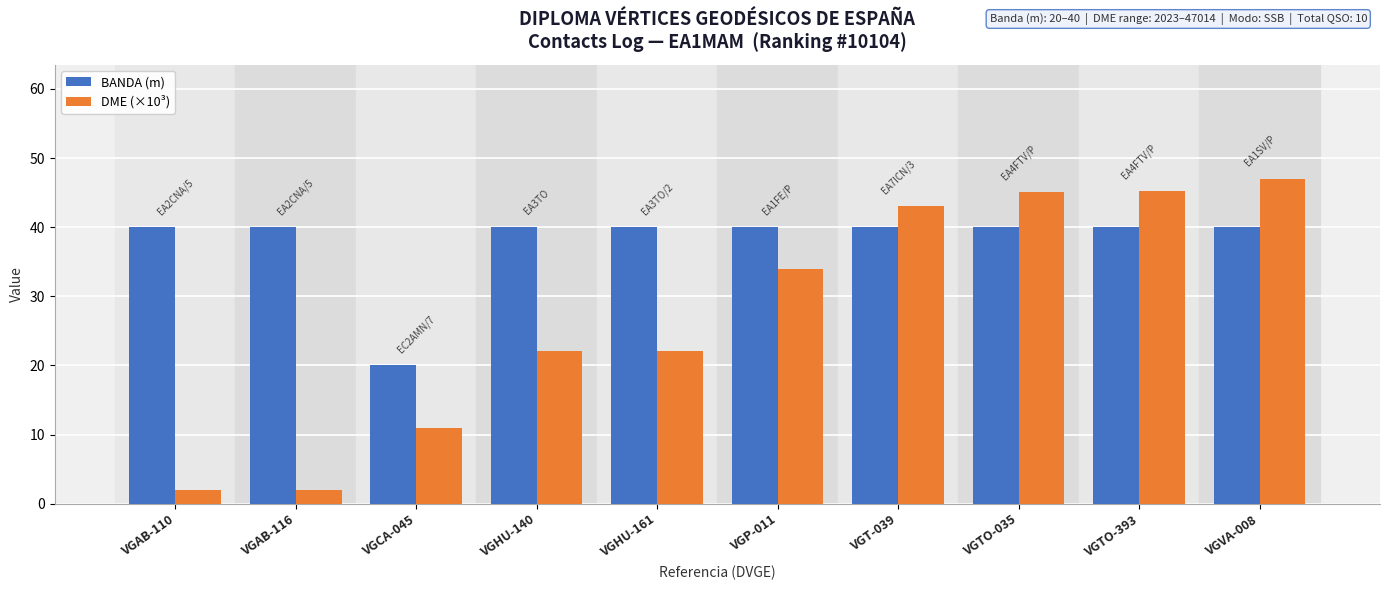

What is the maximum value for DME (×10³)?

47.0